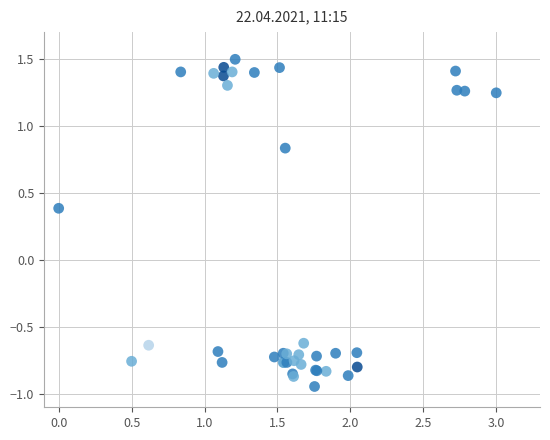

What Y value in the scatter plot is closest to 0?

0.4